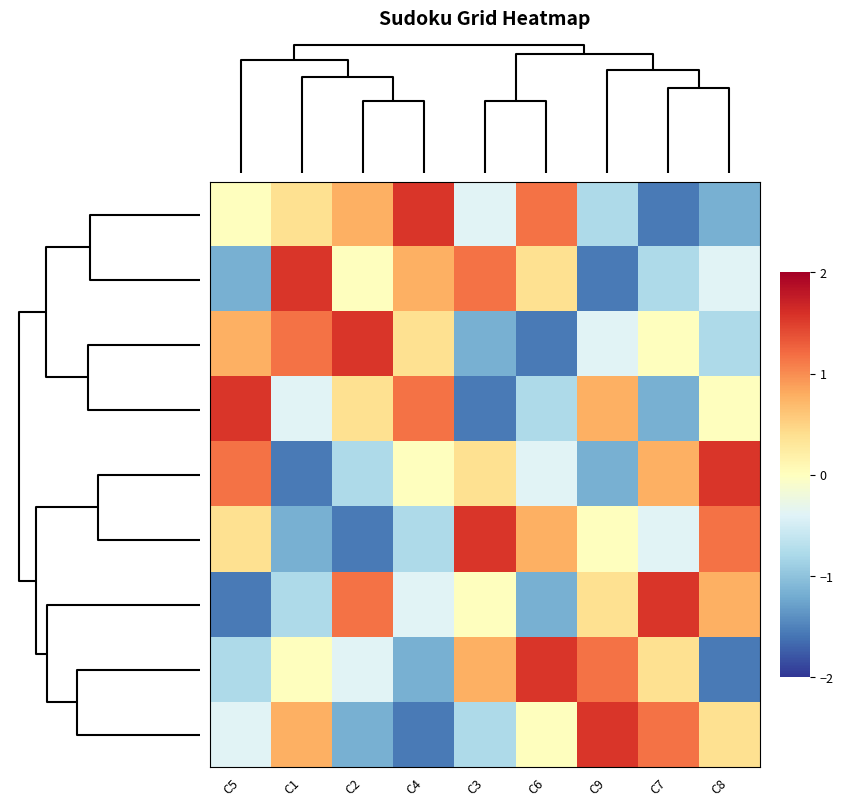

Rank the series by their maximum value, from lowest to highest.

Row4, Row9, Row1, Row7, Row2, Row6, Row5, Row3, Row8